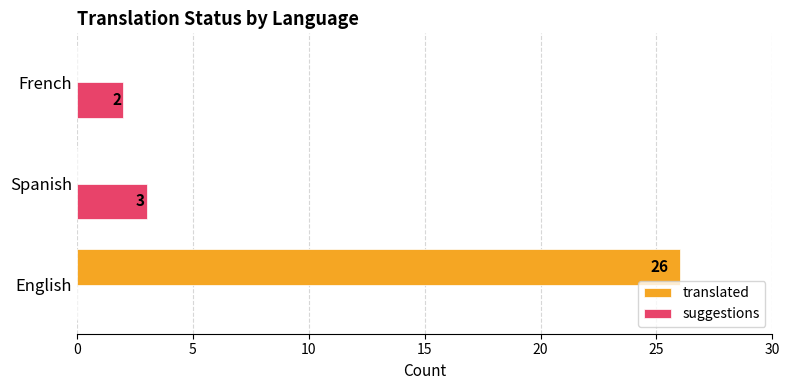

At which category does the chart reach its peak across all series?

English